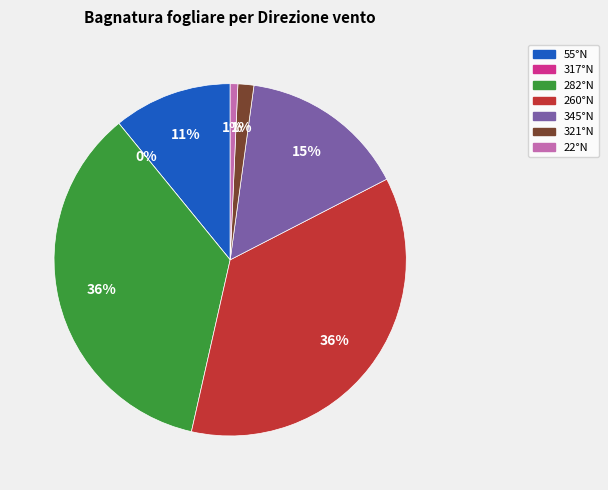

To the nearest percent, what percentage of the pie is 345°N?

15%